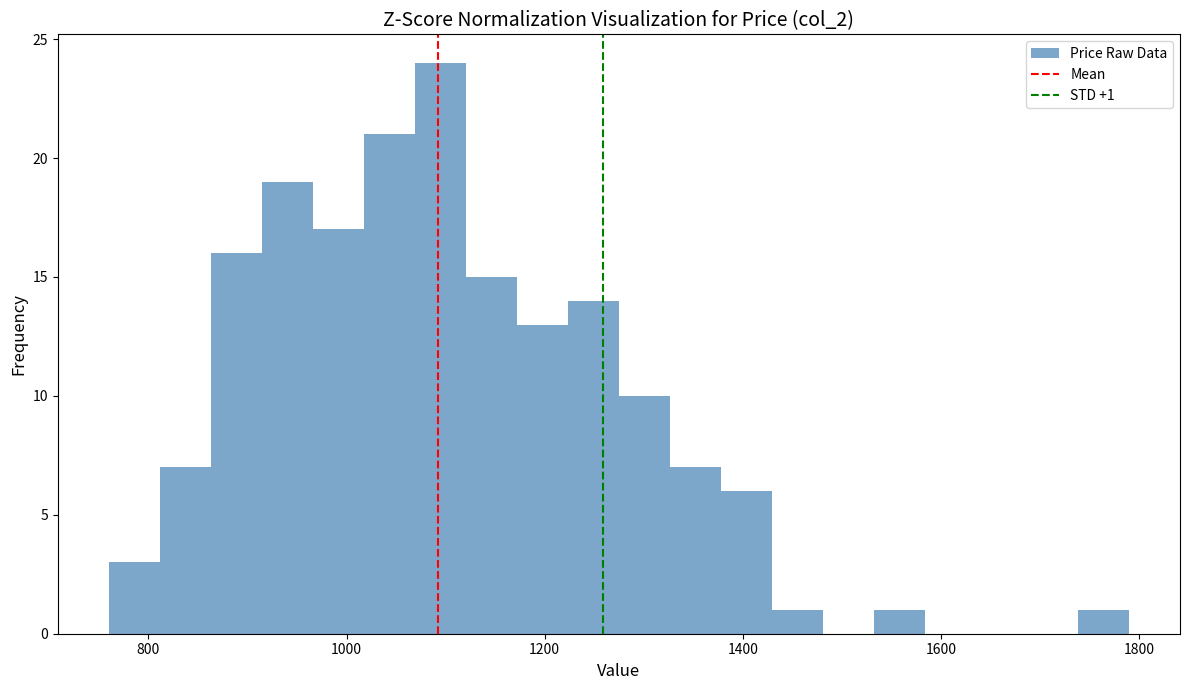

Around what value on the x-axis is the tallest bar? Give the approximate position of its centre, as read against the axis.

1100